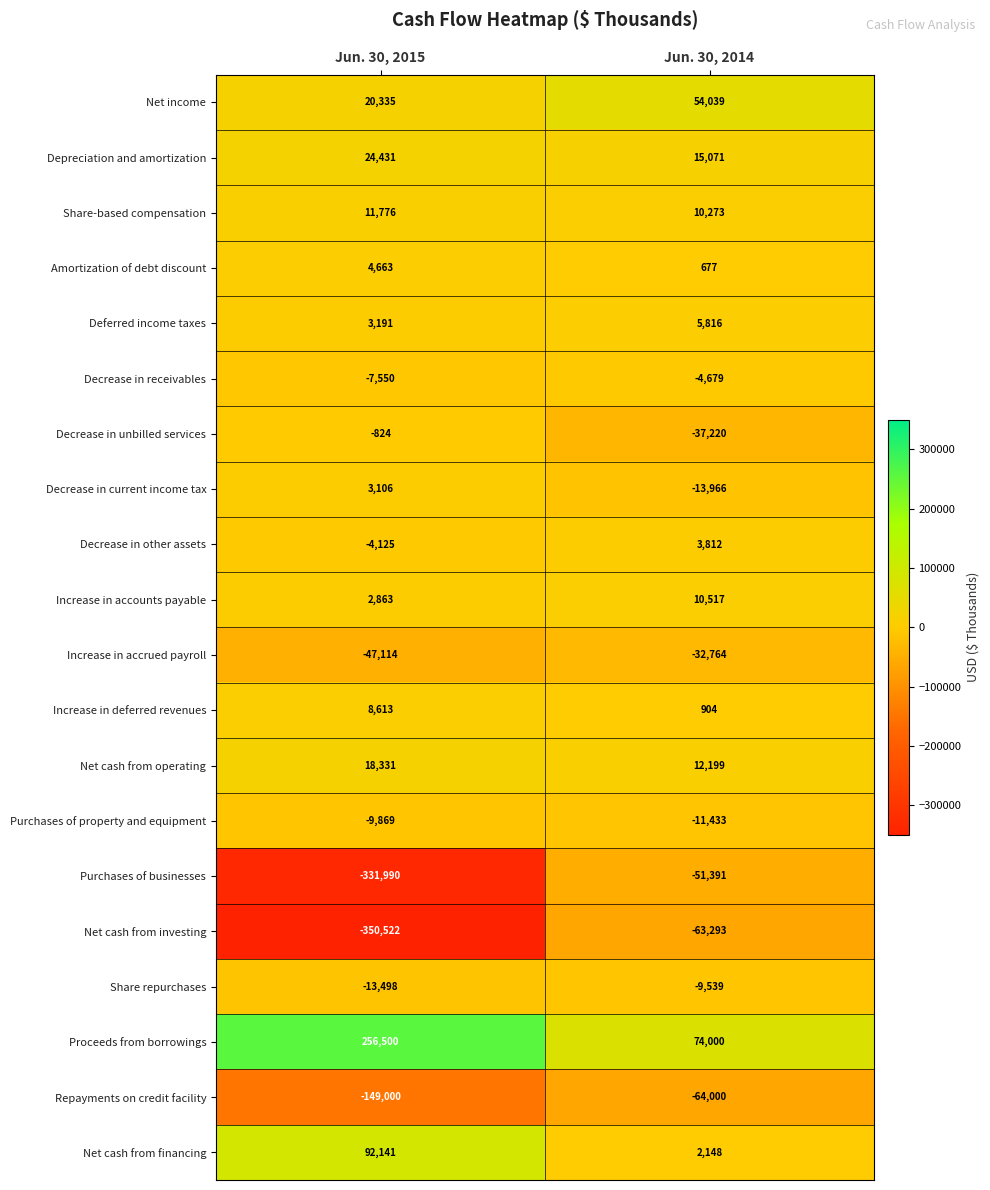

What is the total value across all series at Jun. 30, 2014?

-98829